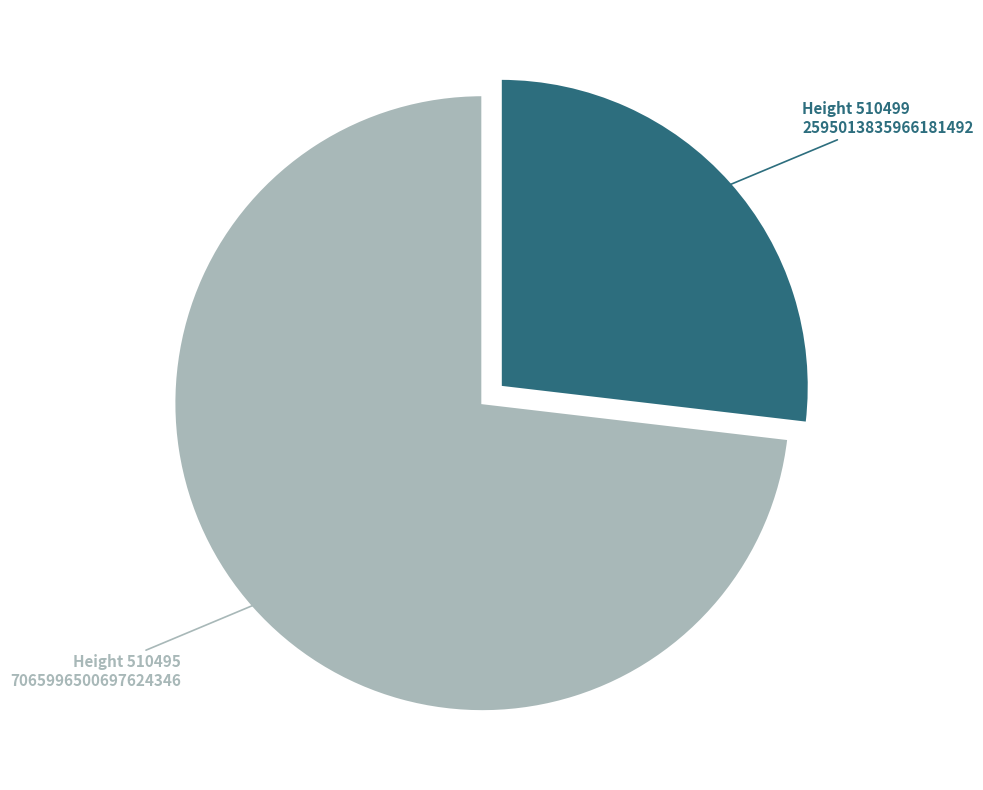

Does any single category account for the majority?

Yes